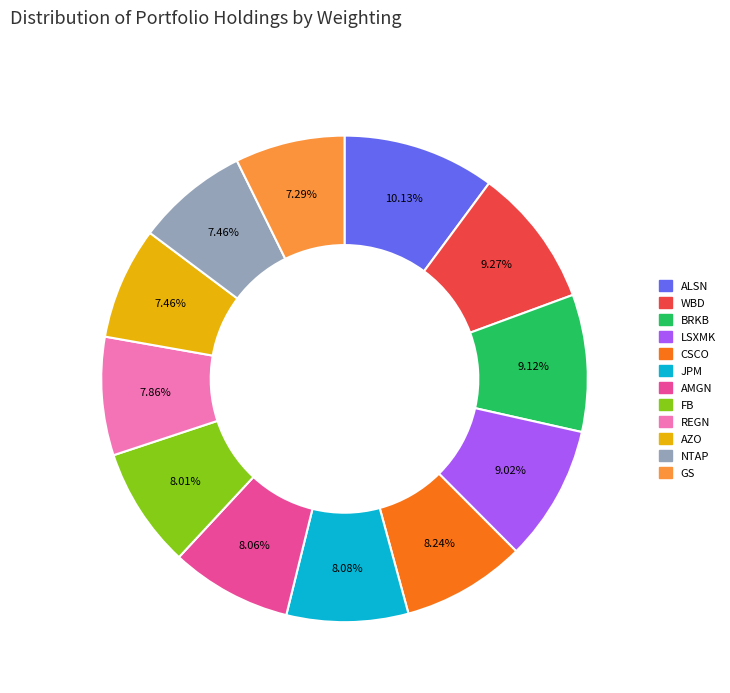

Is there a majority slice in this chart?

No